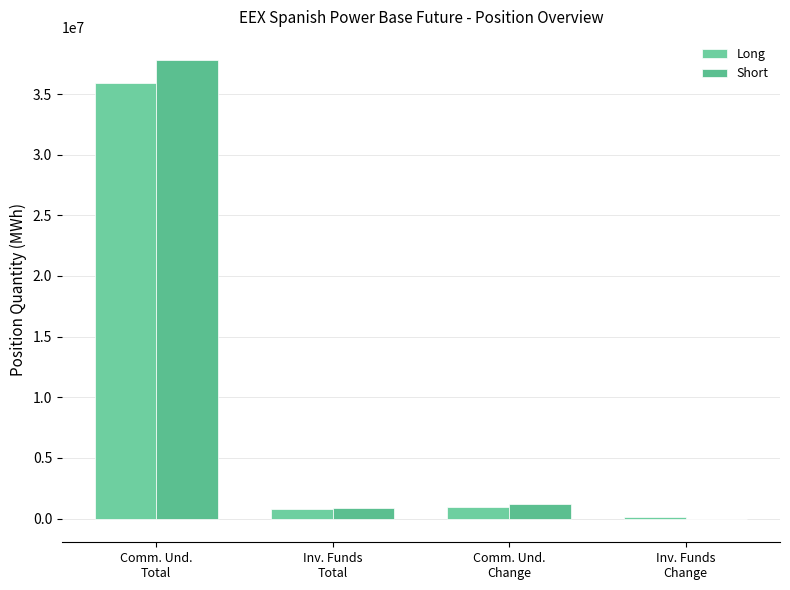

At which category is the sum across all series the highest?

Comm. Und.
Total